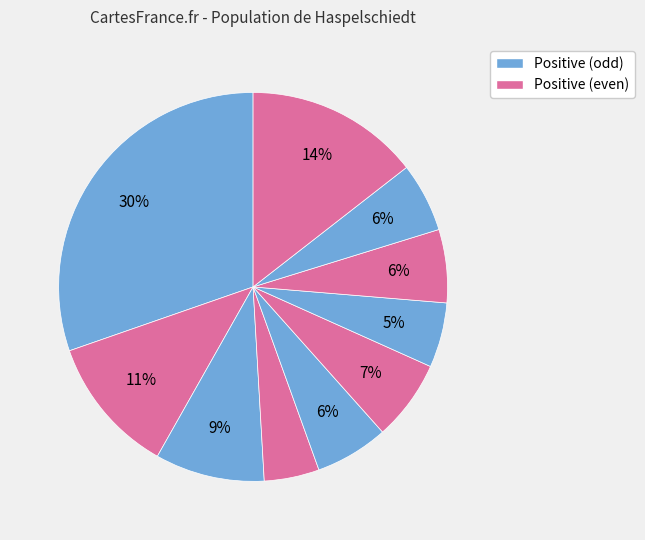

Count the number of slices in the pie.

10